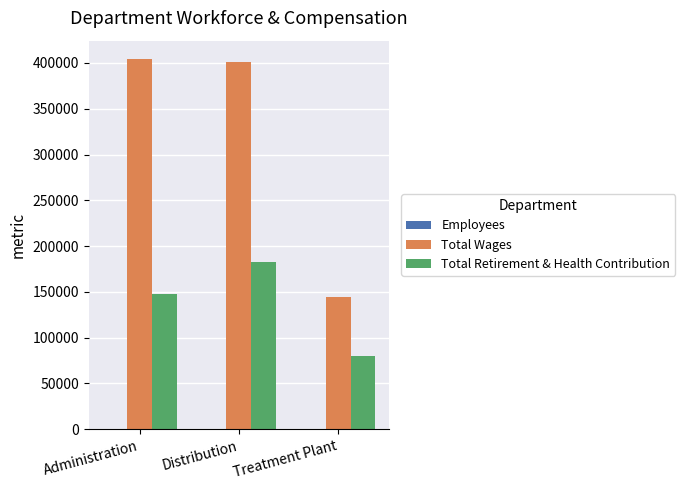

Which series has the largest total across all categories?

Total Wages